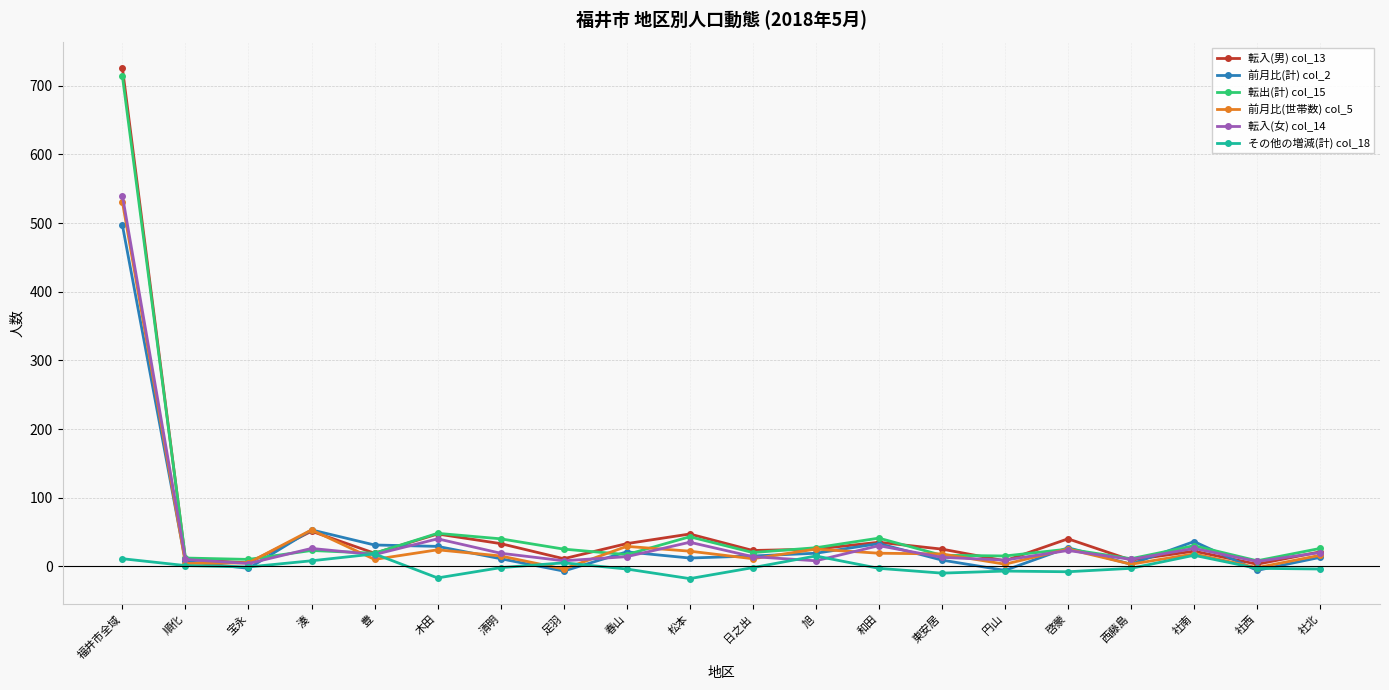

The value of 転出(計) col_15 at 社西 is 8. True or false?

True